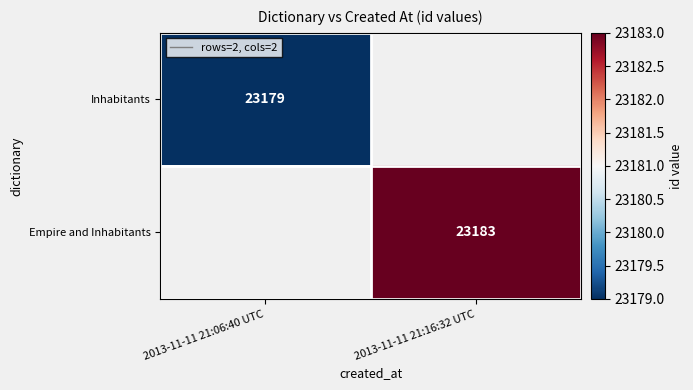

Is it true that Inhabitants equals 10982 at 2013-11-11 21:06:40 UTC?

False